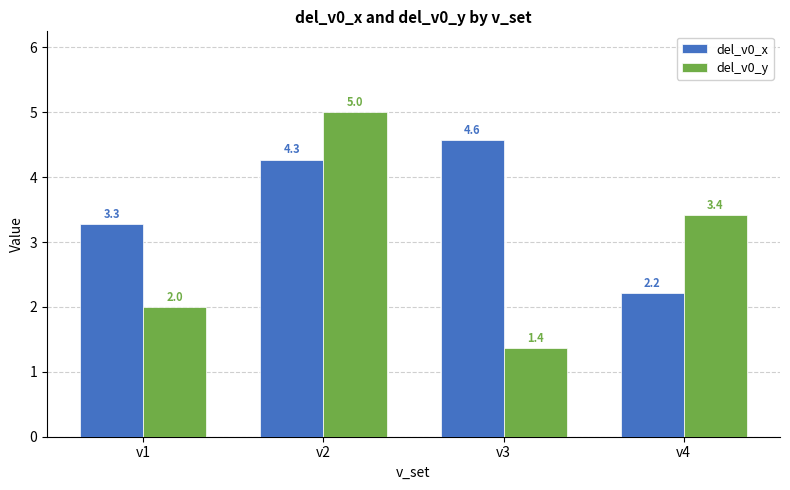

Are the bars horizontal?

No